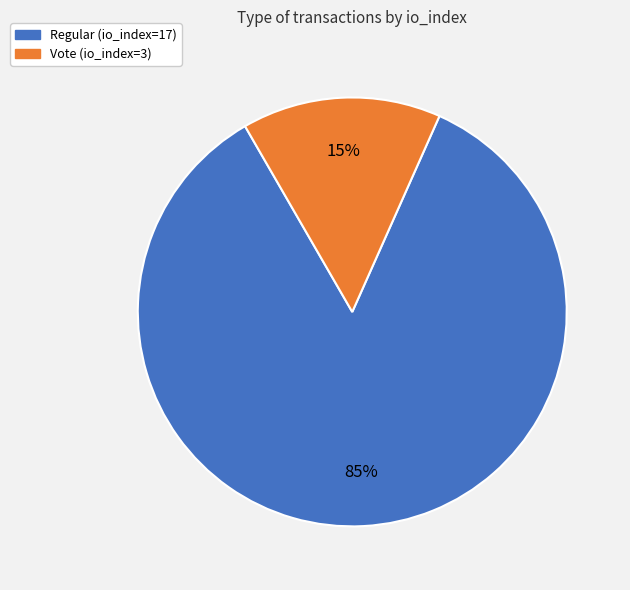

What is the majority slice?

Regular (io_index=17)